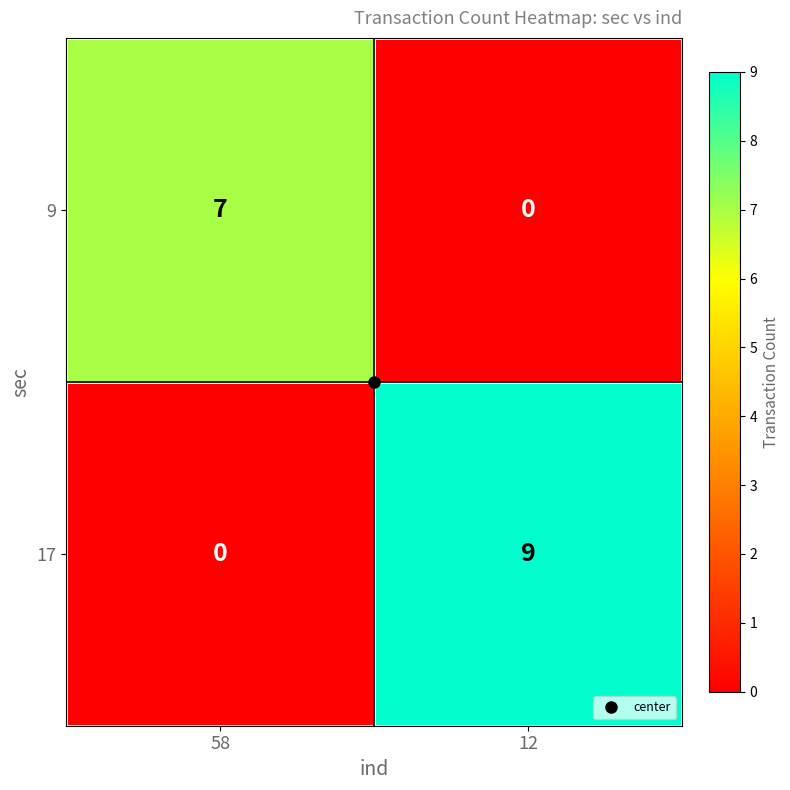

At which label is 9 closest to 3?

12